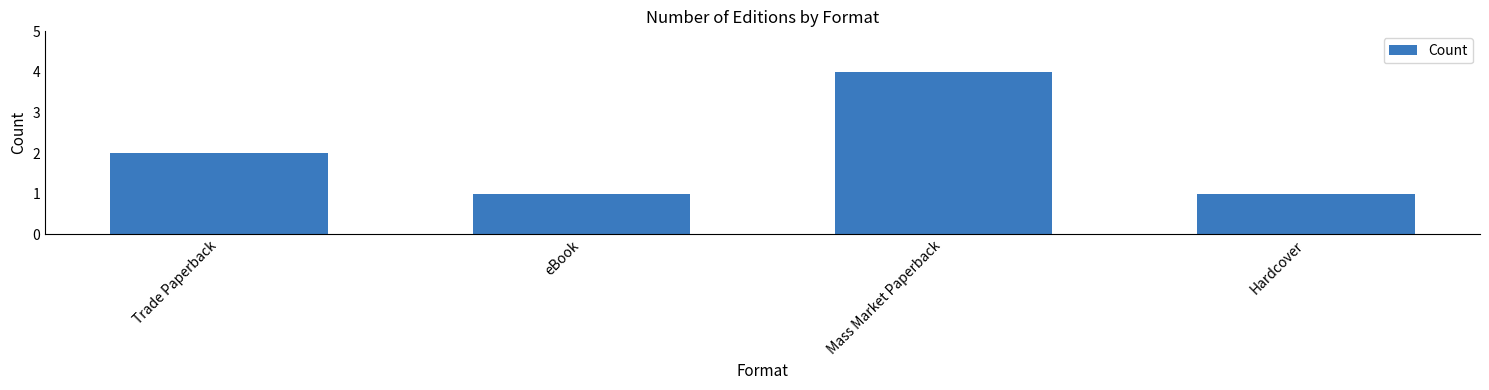

What is the ratio of the value at Hardcover to the value at Trade Paperback?

0.5